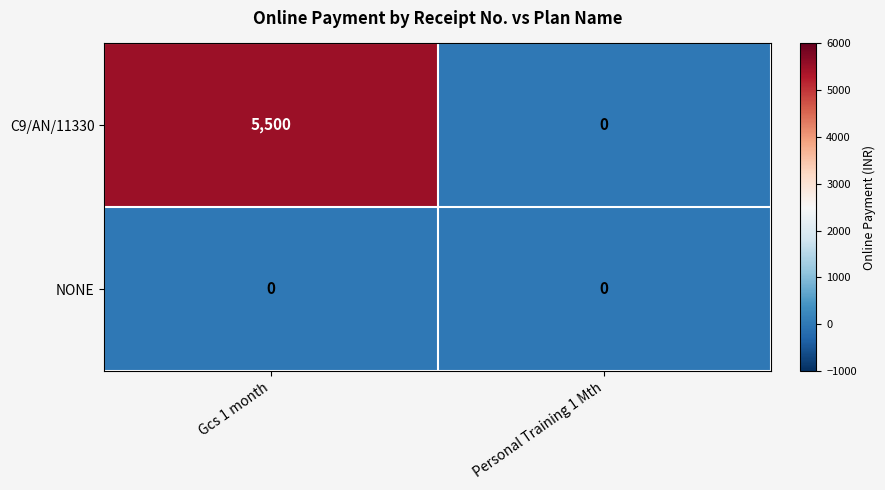

Which series changed the most between Gcs 1 month and Personal Training 1 Mth?

C9/AN/11330